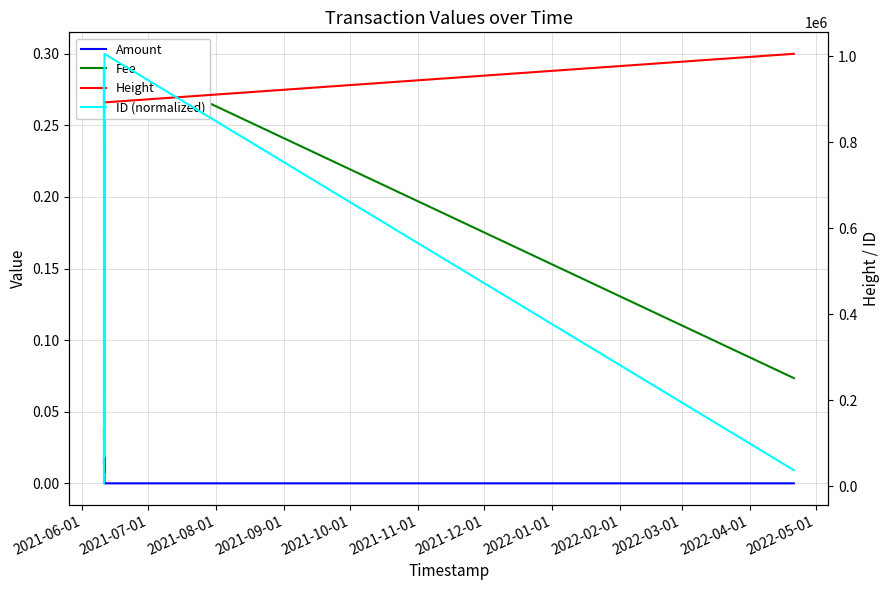

At which label does ID (normalized) reach its minimum?

2021-06-01